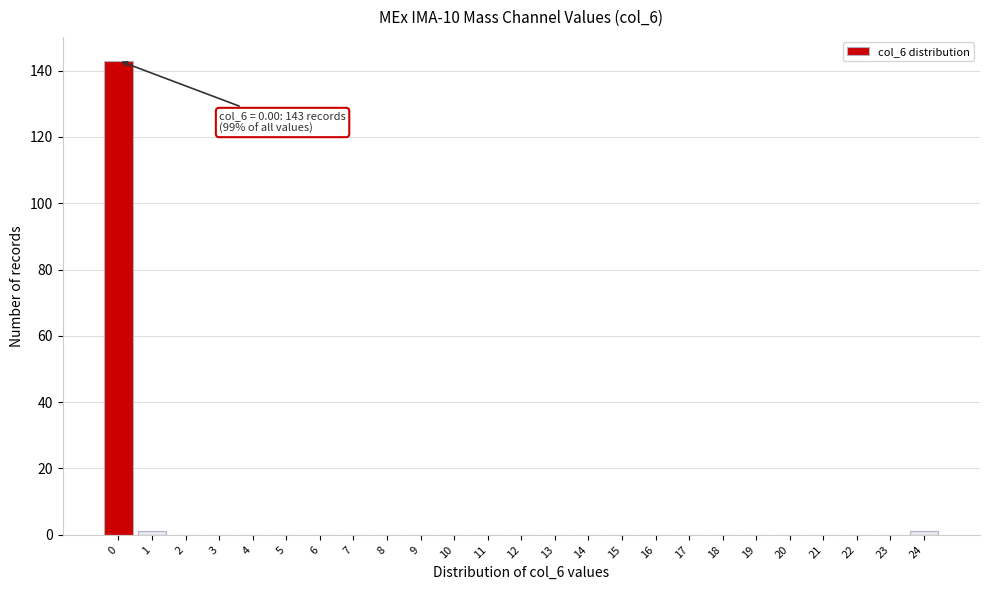

Reading left to right, what are all the values shown in this chart?

0=143	1=1	2=0	3=0	4=0	5=0	6=0	7=0	8=0	9=0	10=0	11=0	12=0	13=0	14=0	15=0	16=0	17=0	18=0	19=0	20=0	21=0	22=0	23=0	24=1